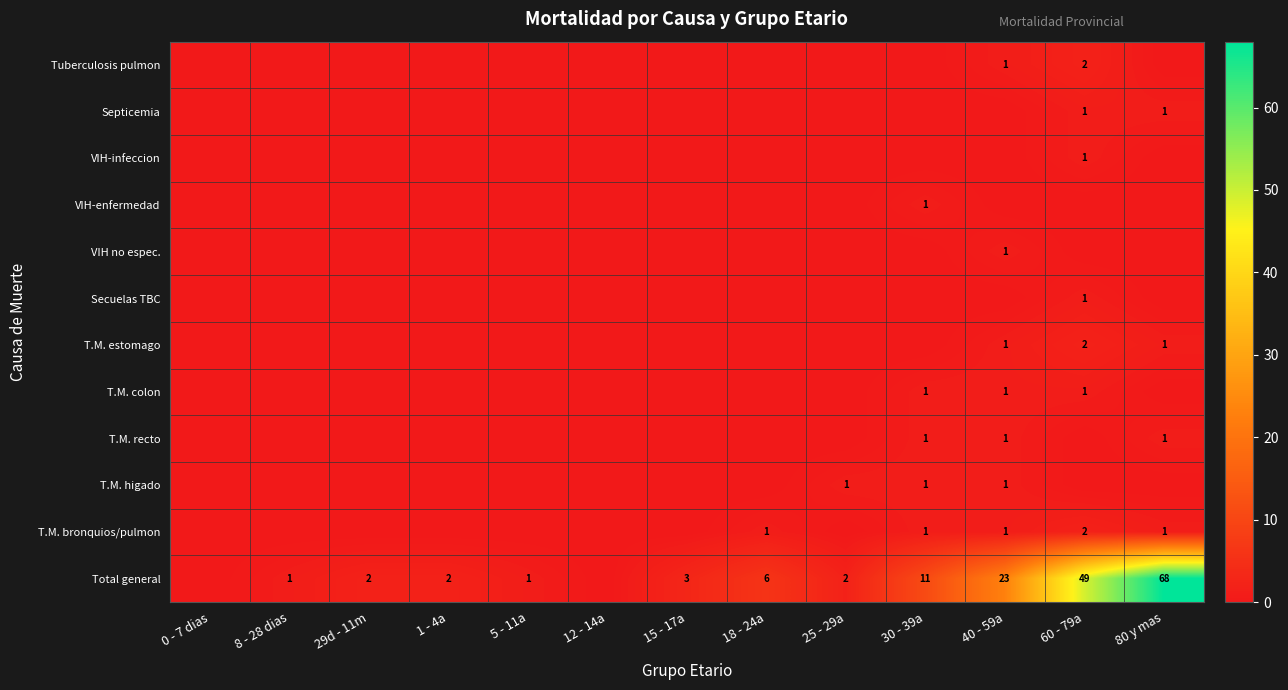

Which has a higher value, 18 - 24a or 1 - 4a?

18 - 24a